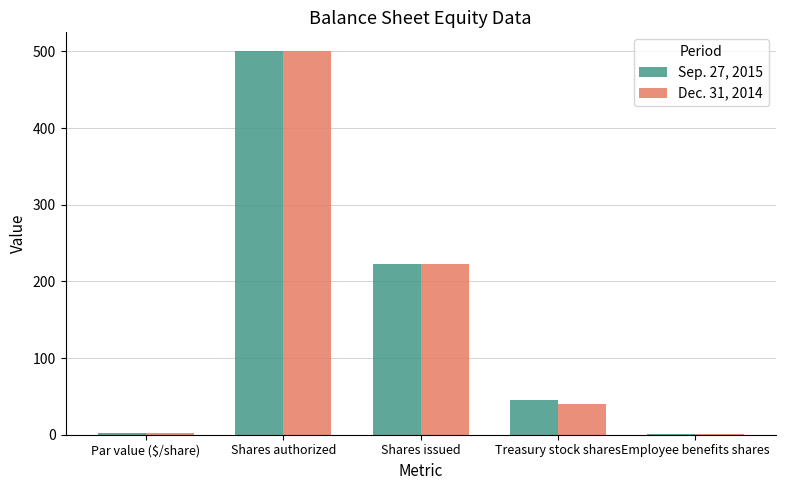

Which category has the highest value across all series?

Shares authorized